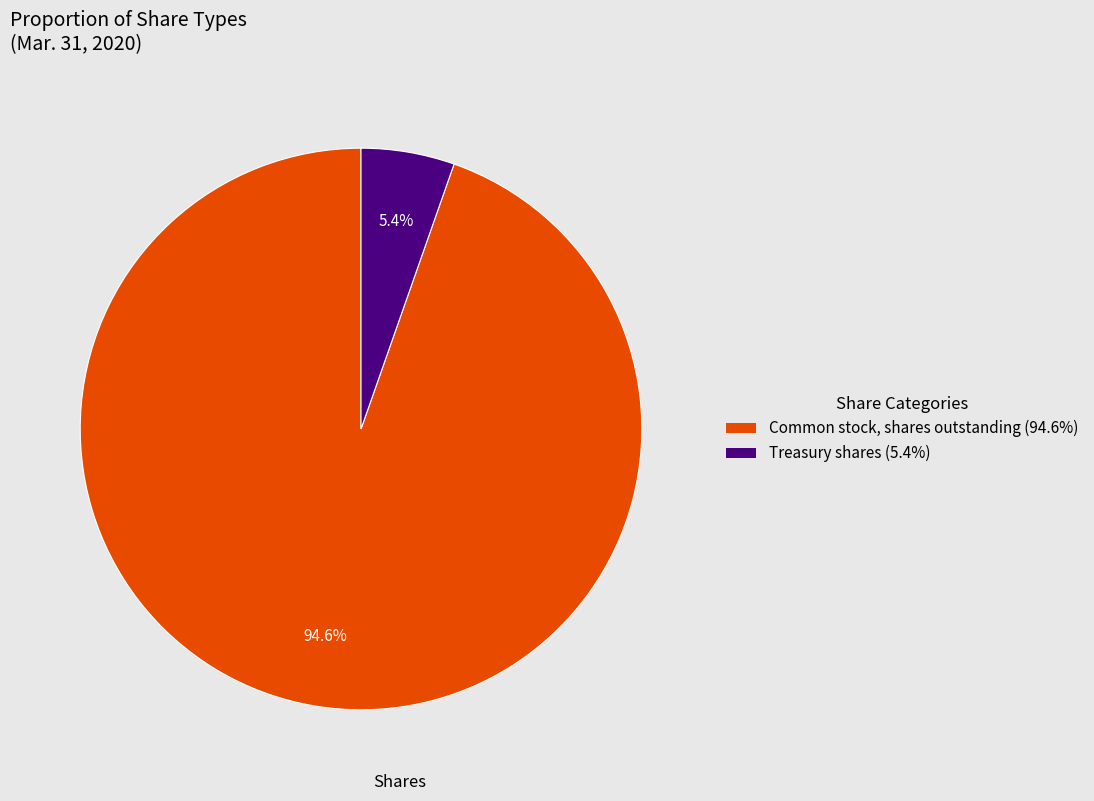

What is the smallest slice in the pie chart?

Treasury shares